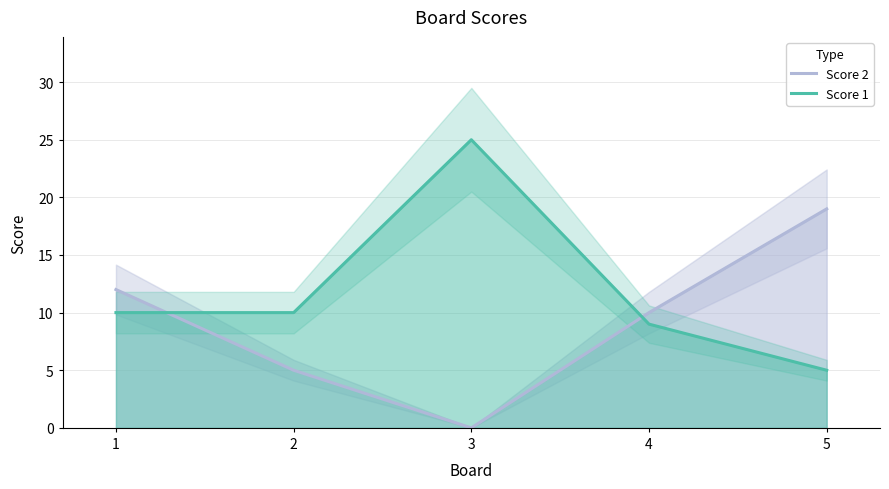

Reading left to right, extract all data points from this chart.

Score 2: 12	5	0	10	19
Score 1: 10	10	25	9	5